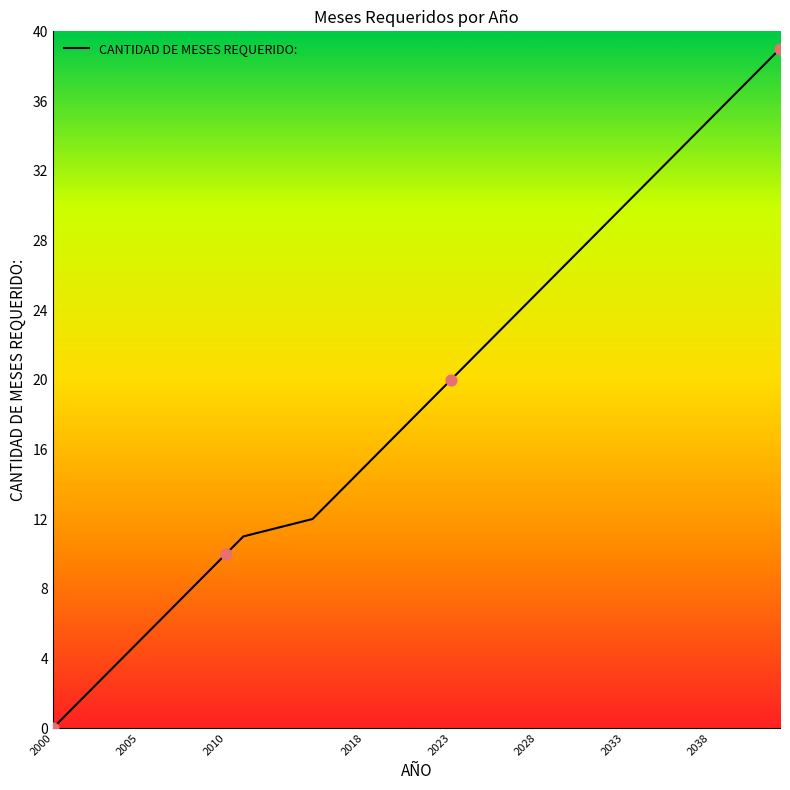

What is the maximum value shown in the chart?

39